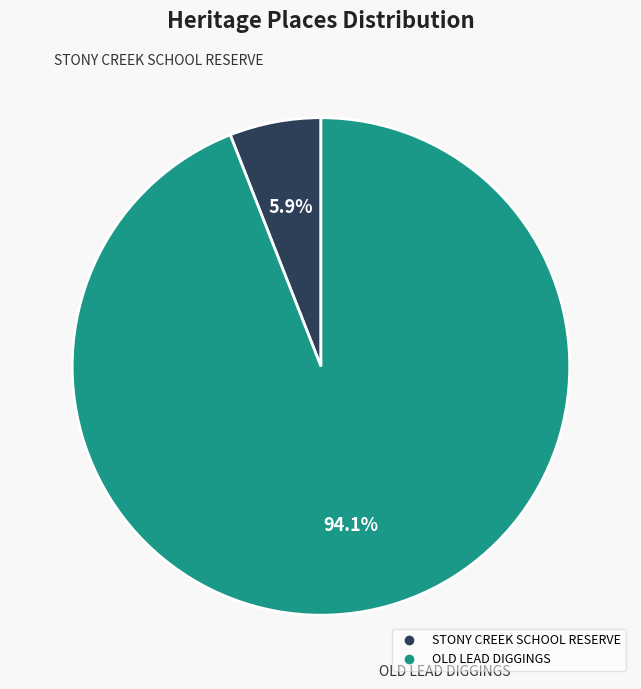

Between OLD LEAD DIGGINGS and STONY CREEK SCHOOL RESERVE, which is larger?

OLD LEAD DIGGINGS